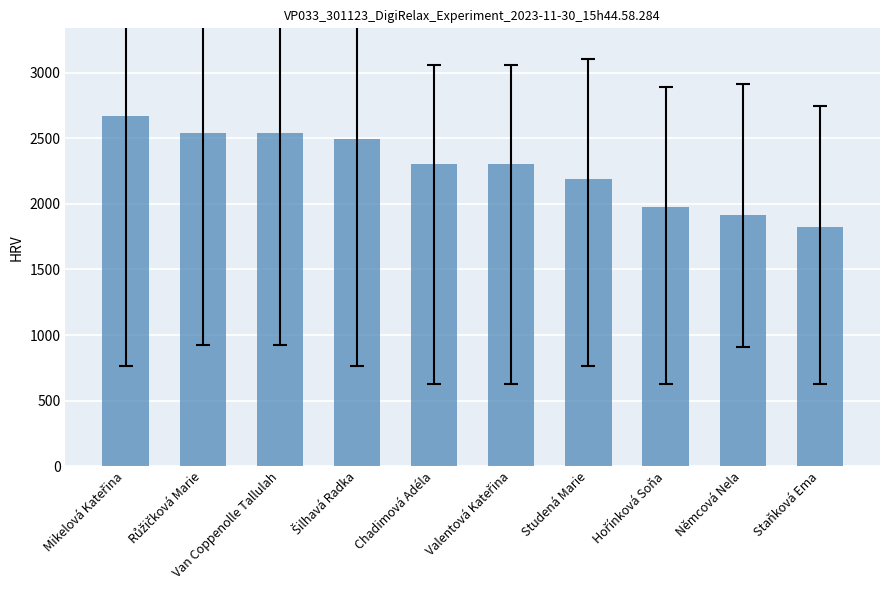

True or false: the data shows 1138 at Van Coppenolle Tallulah.

False